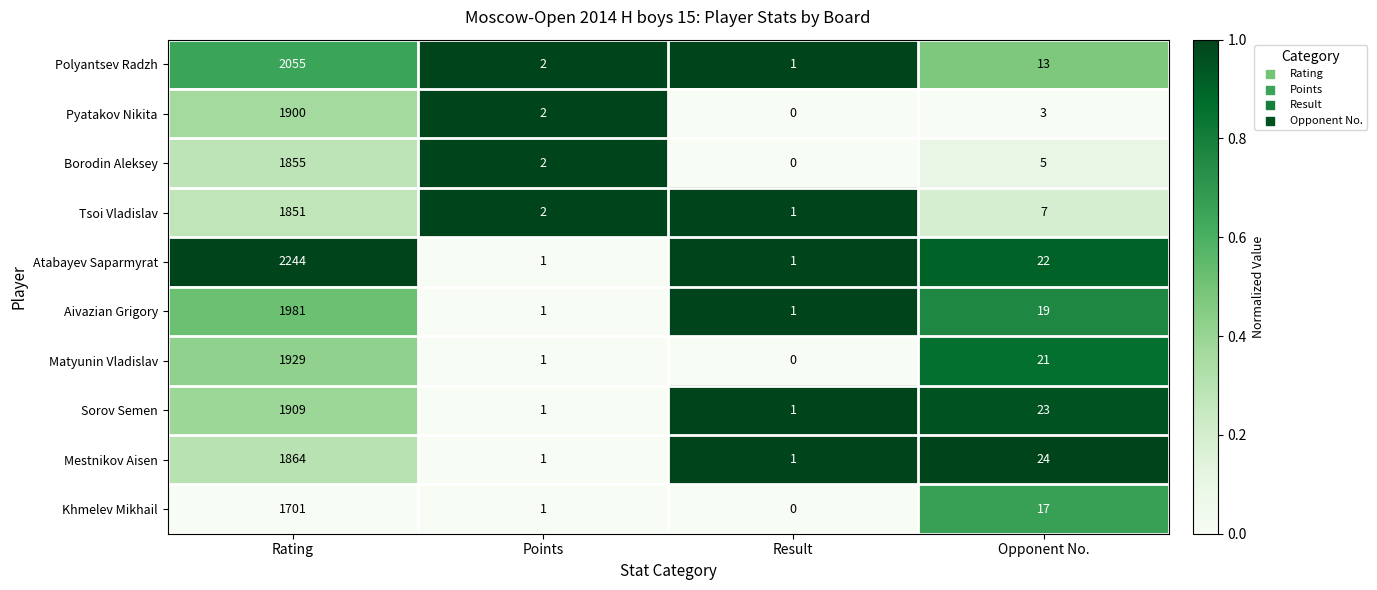

At which category is the sum across all series the highest?

Rating